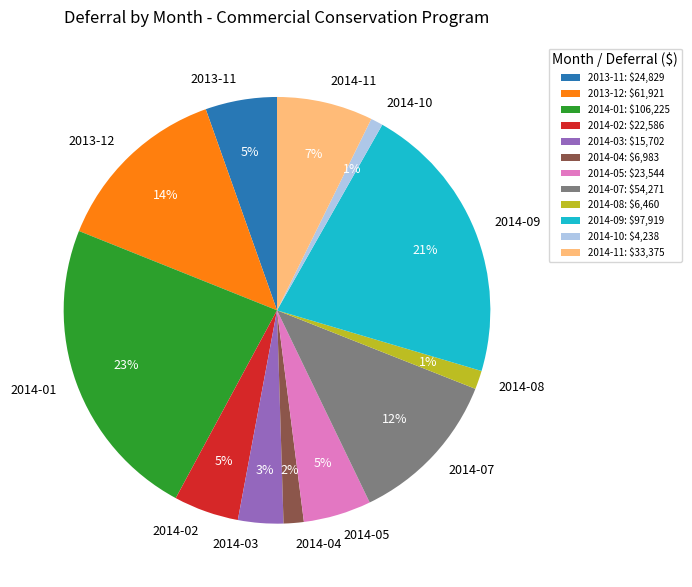

Does 2014-08 account for over 50% of the chart?

No